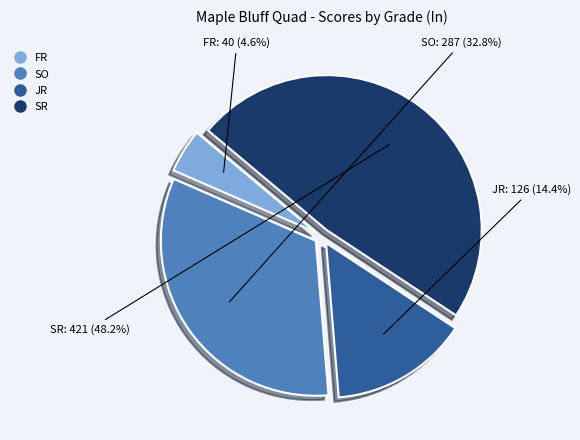

To the nearest percent, what is the average slice percentage?

25%